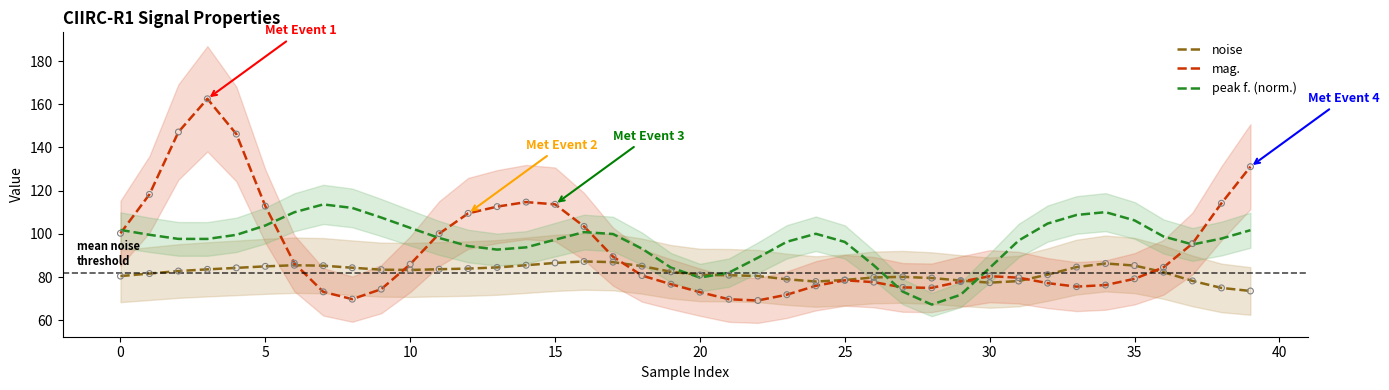

At how many categories does at least one series exceed 112?

12